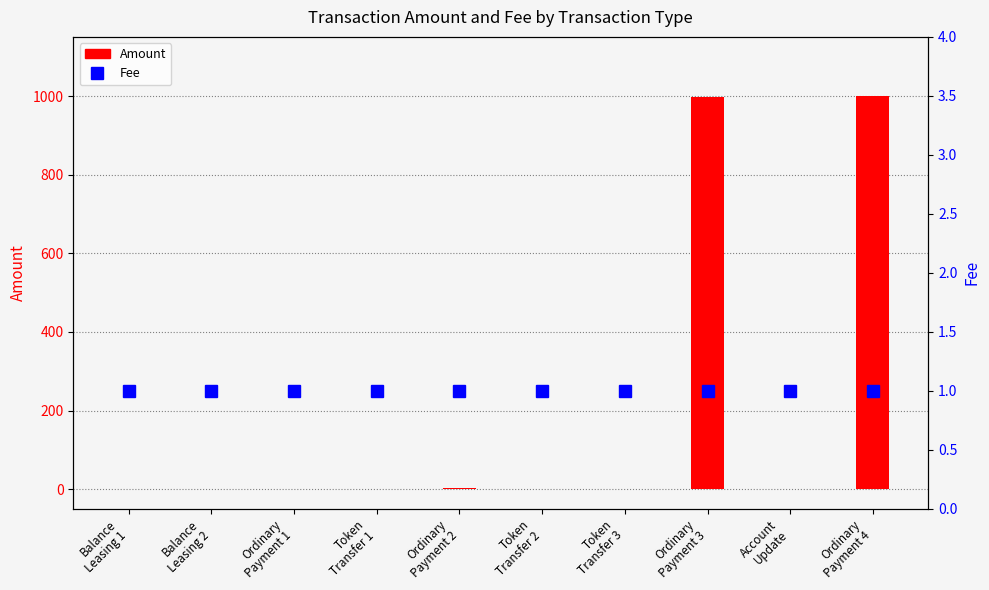

List the labels in order of Amount value, smallest first.

Balance
Leasing 1, Balance
Leasing 2, Token
Transfer 1, Token
Transfer 2, Token
Transfer 3, Account
Update, Ordinary
Payment 1, Ordinary
Payment 2, Ordinary
Payment 3, Ordinary
Payment 4